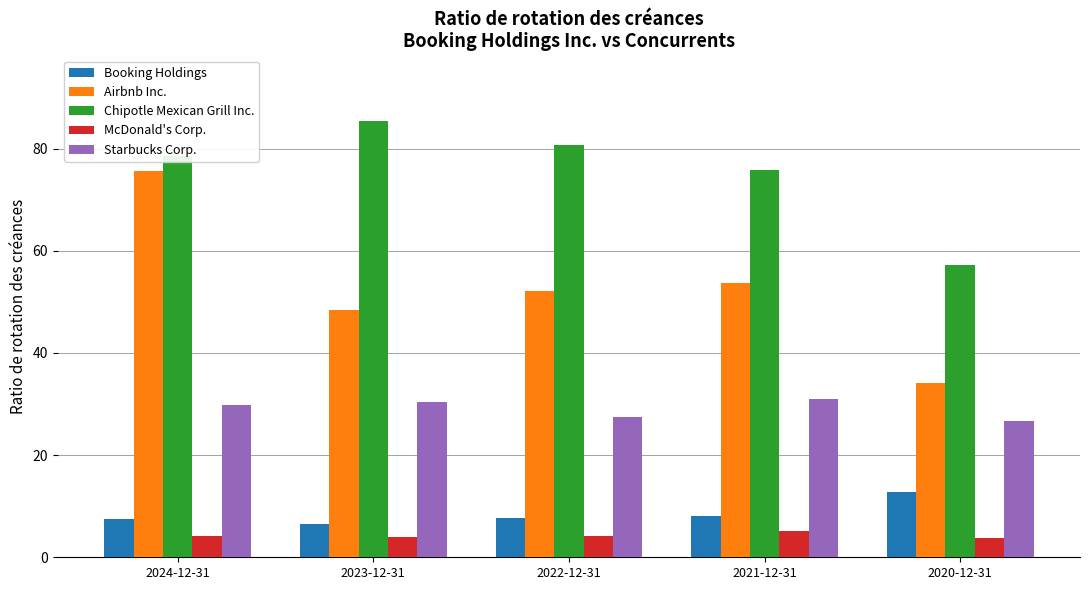

How many categories are shown in the chart?

5